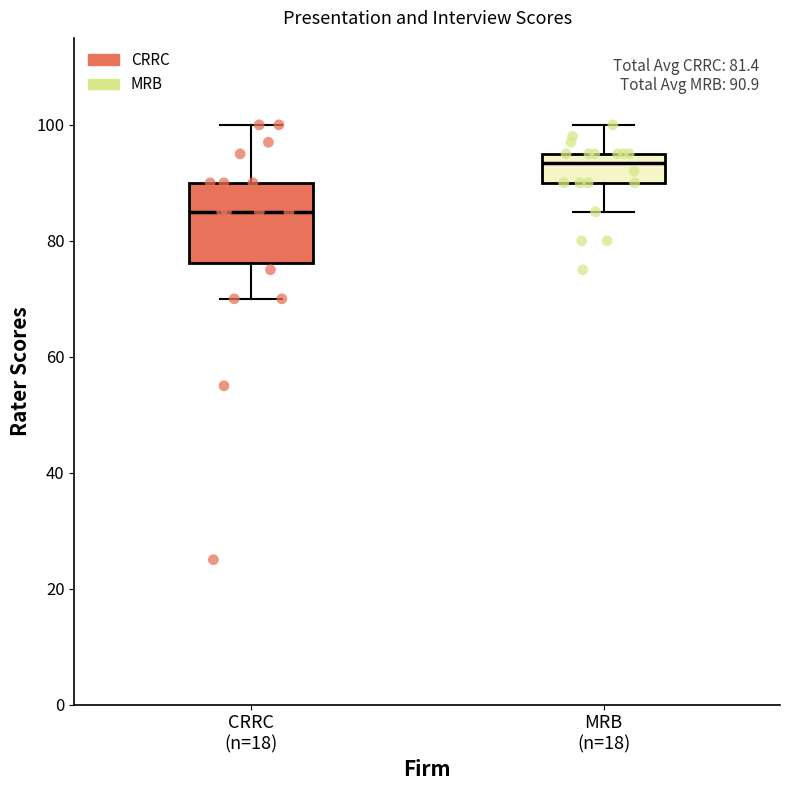

Which box is the tallest, from its lower edge to its upper edge?

CRRC (n=18)